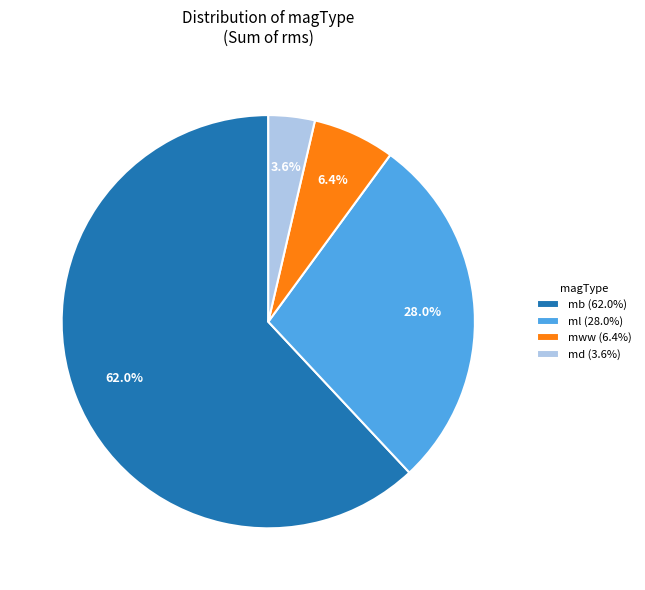

Between md (3.6%) and ml (28.0%), which is larger?

ml (28.0%)